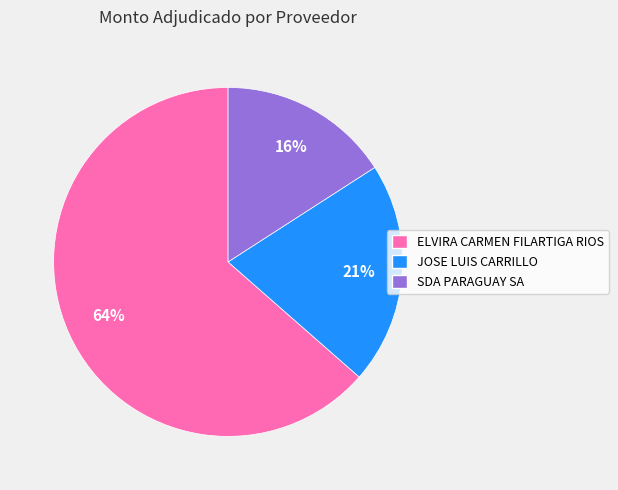

Is it true that ELVIRA CARMEN FILARTIGA RIOS is 64% of the pie?

True